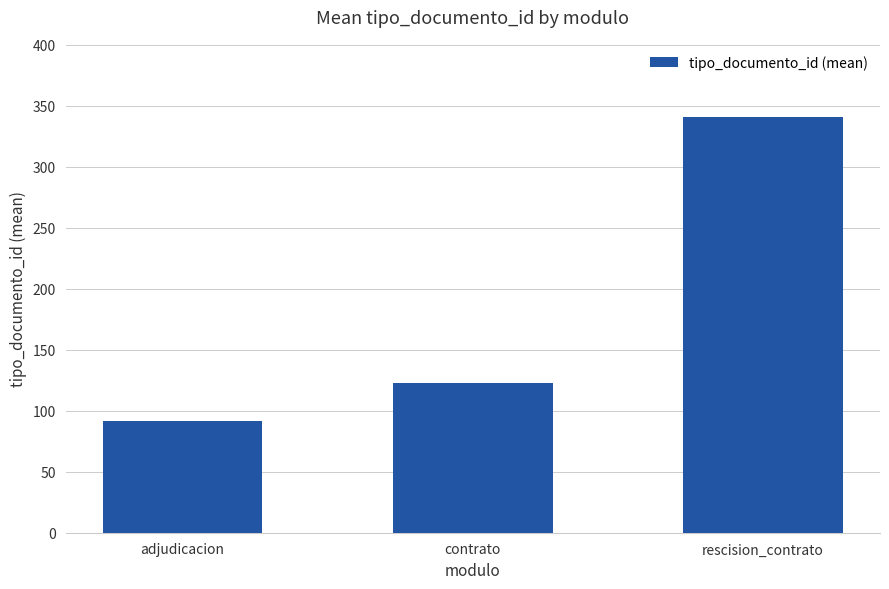

What is the value of the 3rd bar from the left?

340.7